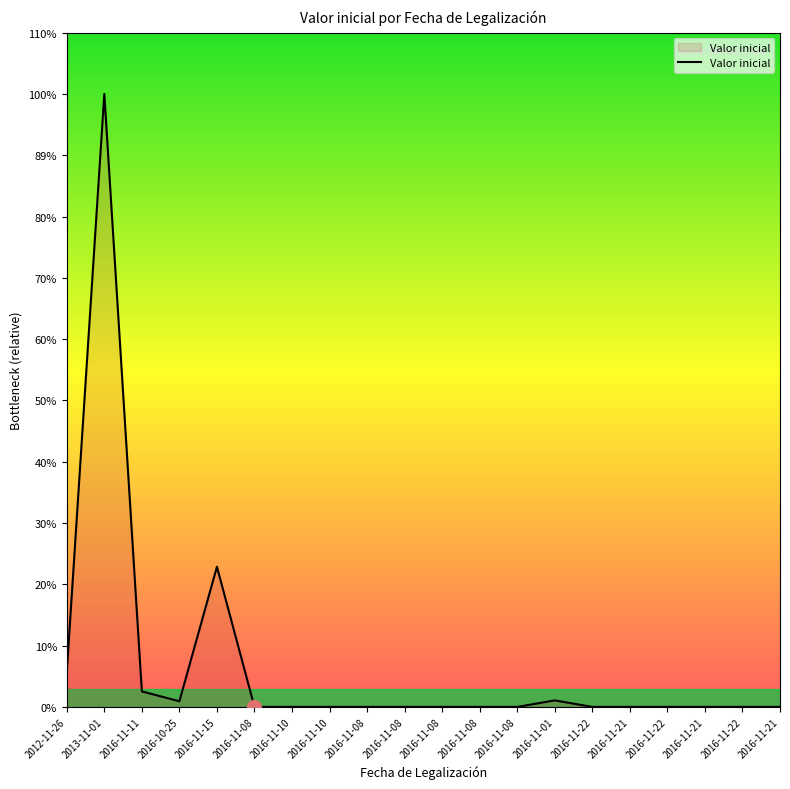

Does the chart display data point markers on the line(s)?

No